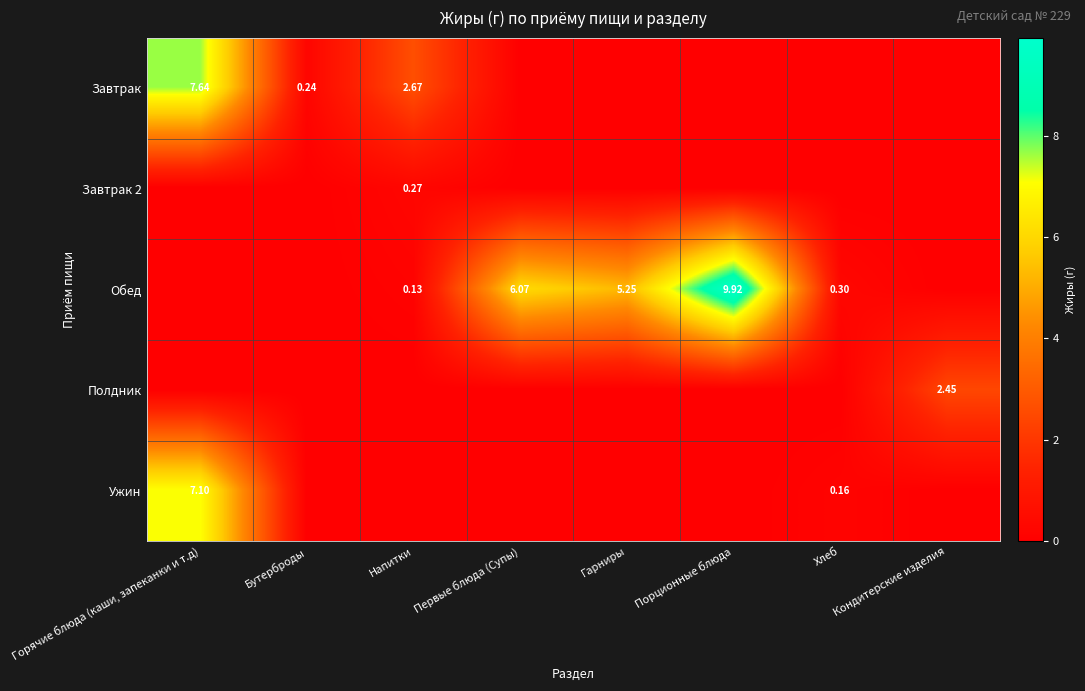

How many values in Завтрак are above zero?

3